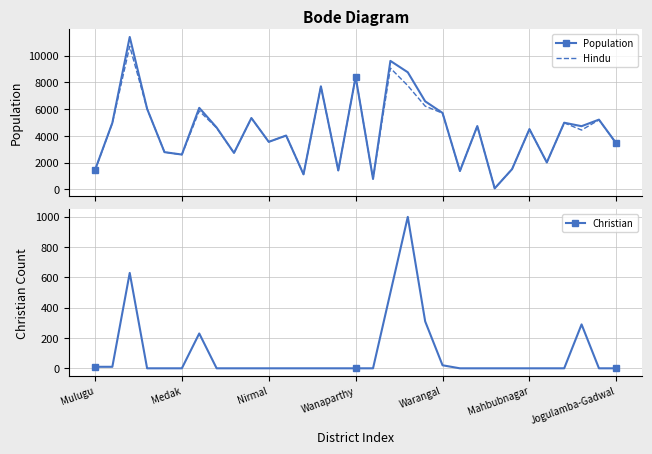

How many distinct data groups are displayed?

3